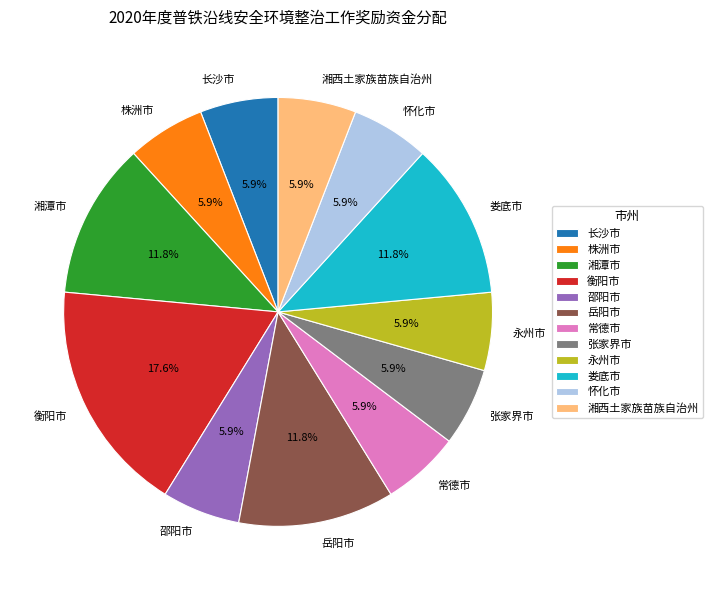

What percentage is NOT represented by 娄底市?

88.2%